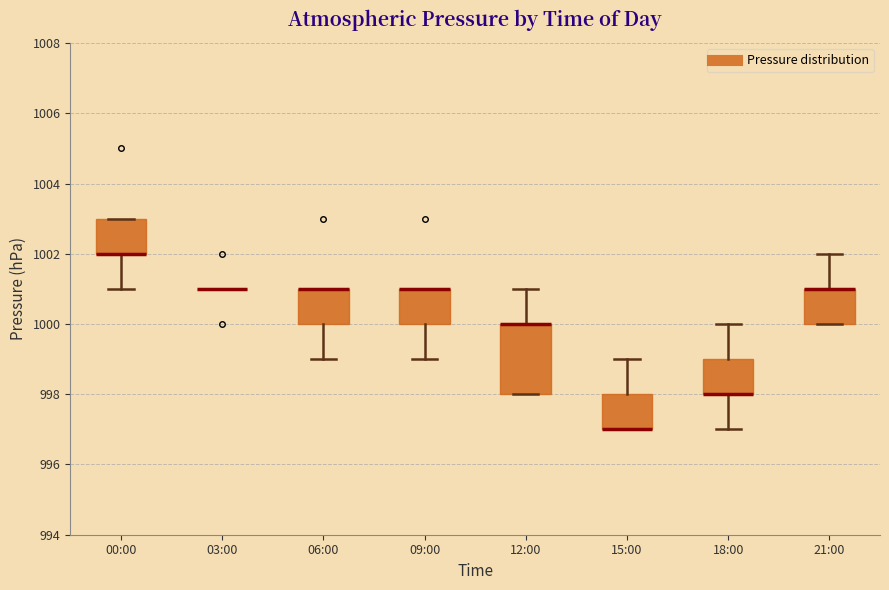

Where is the upper edge of the box for 00:00 on the y-axis? The values are not printed on the chart, so give them approximately, as read against the axis.

1003